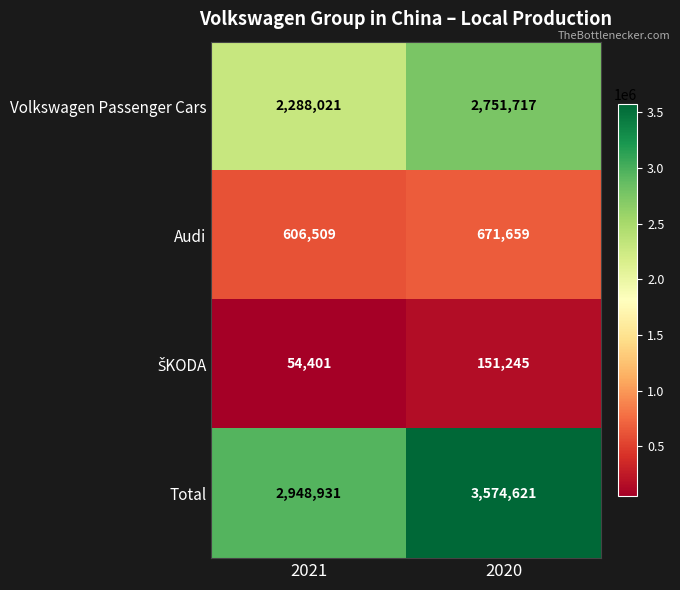

Which series has the largest total across all categories?

Total